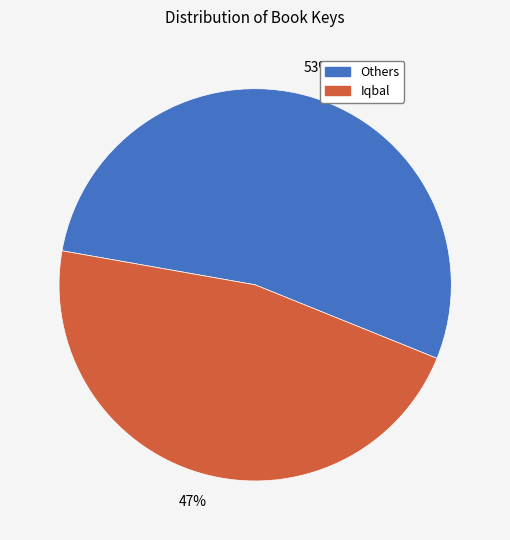

To the nearest percent, what percentage of the pie is Iqbal?

47%